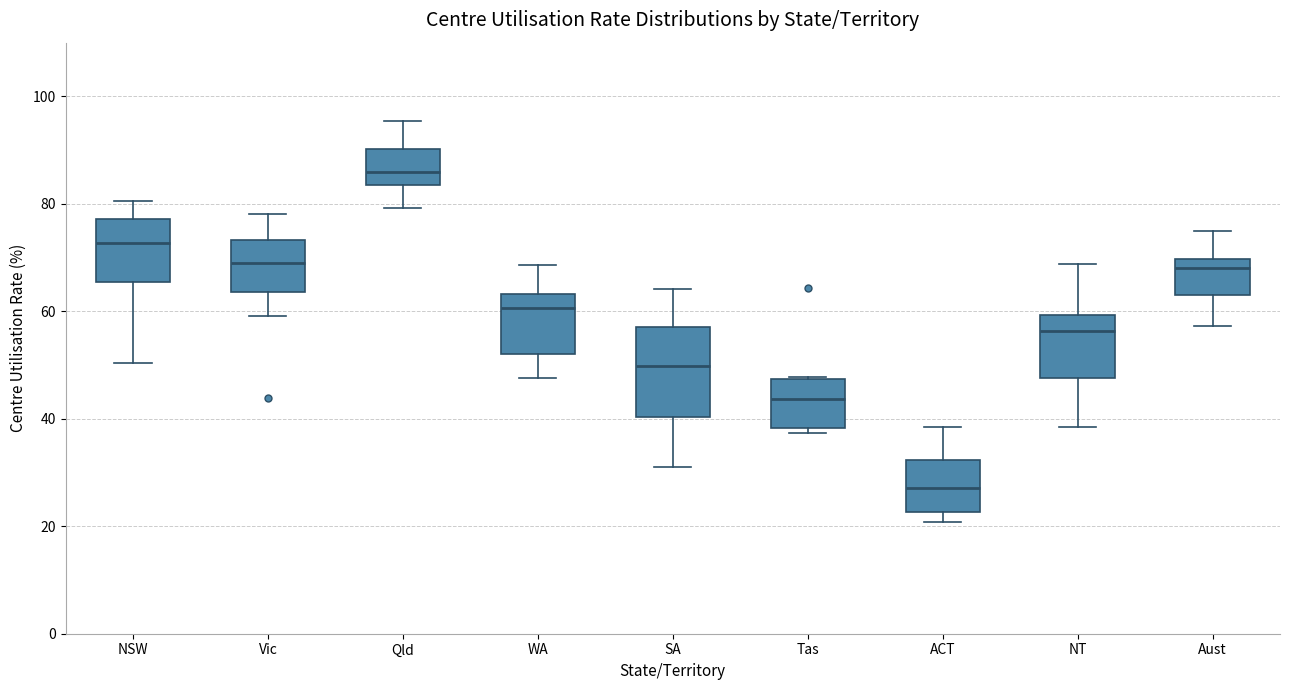

Which box is the tallest, from its lower edge to its upper edge?

SA